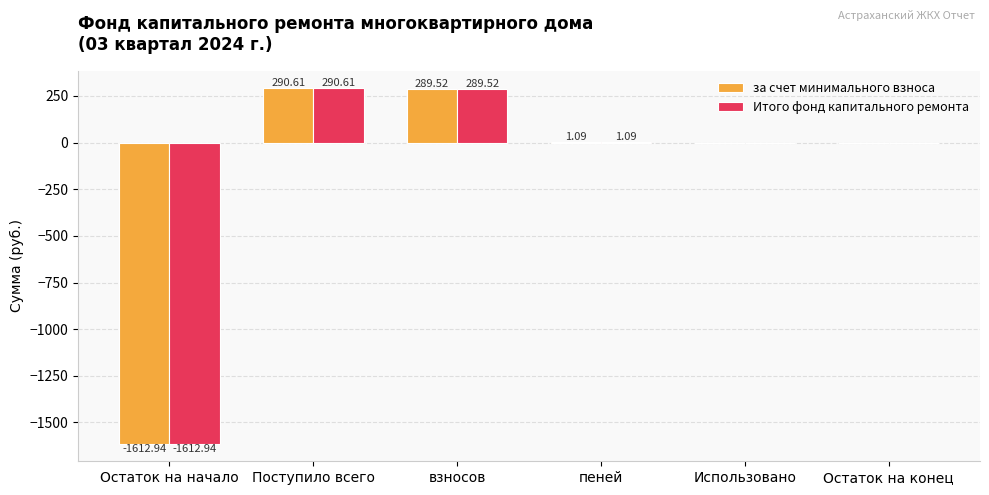

Where does the за счет минимального взноса series first go above 1?

Поступило всего